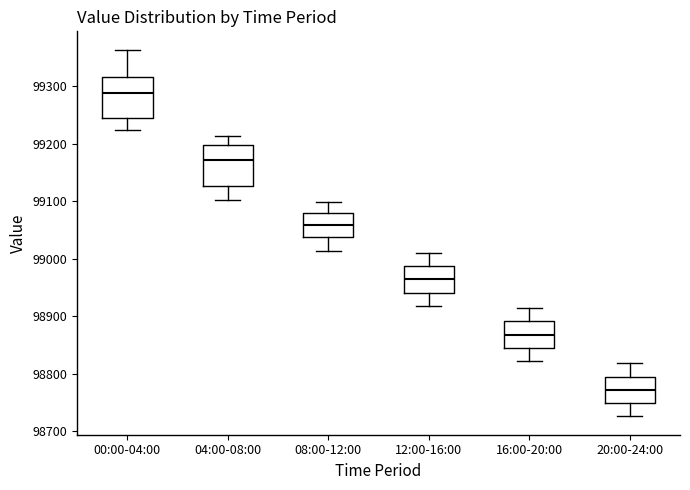

Which box has the lowest median line?

20:00-24:00